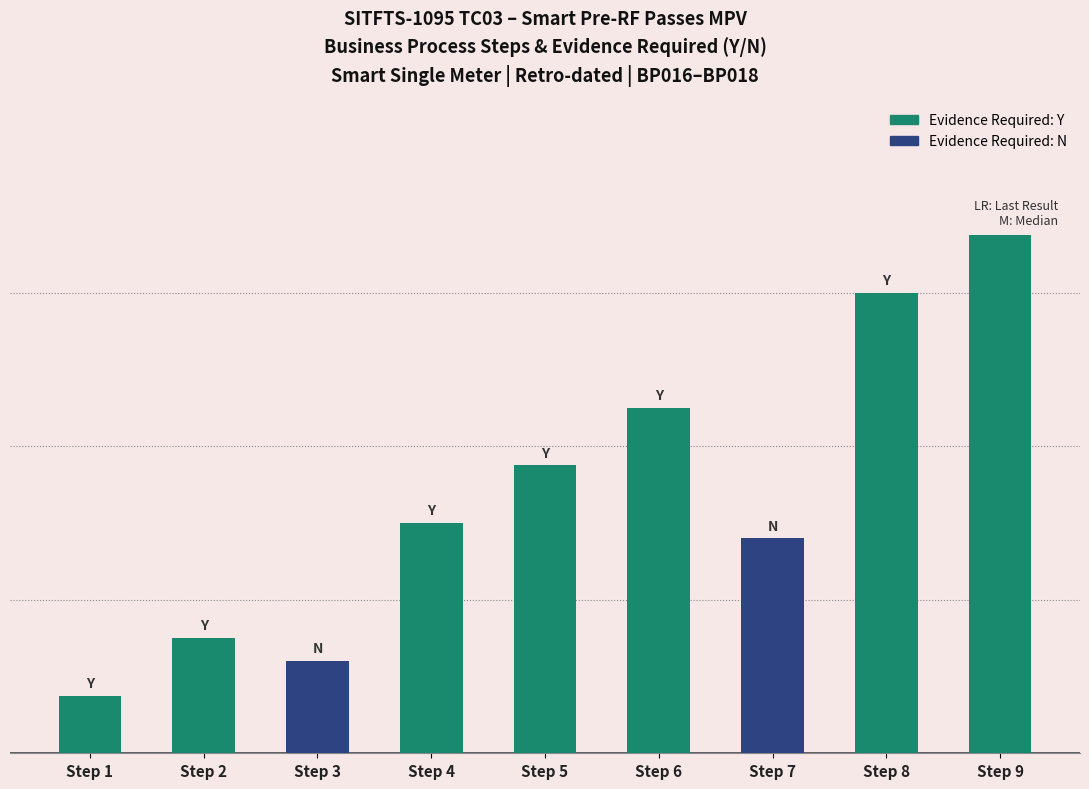

The value at Step 5 is 7.5. True or false?

True